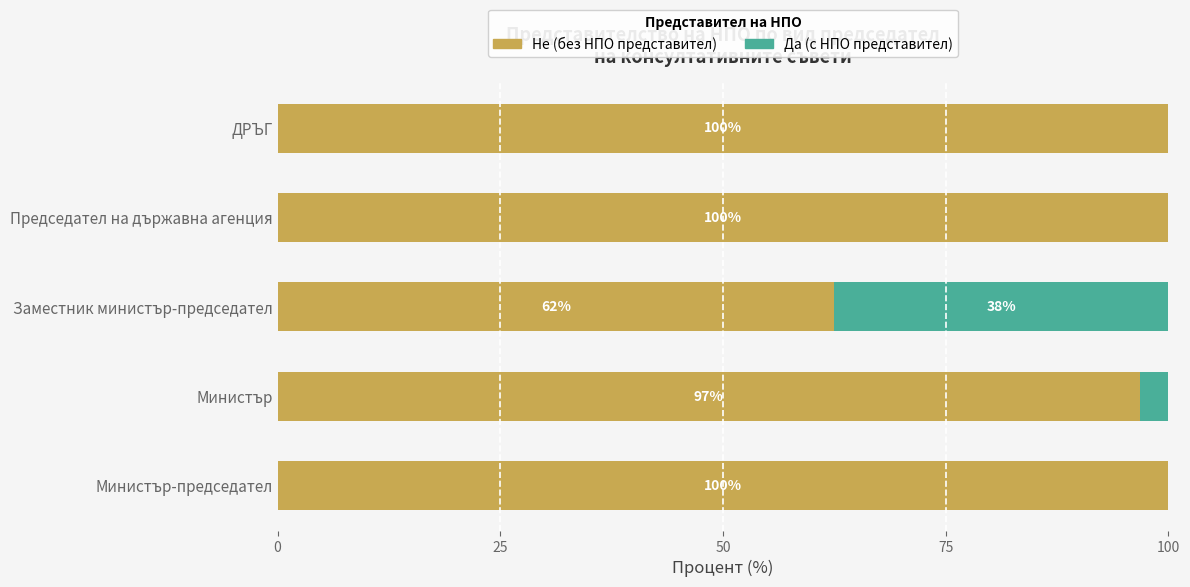

Count the number of data series in this chart.

2